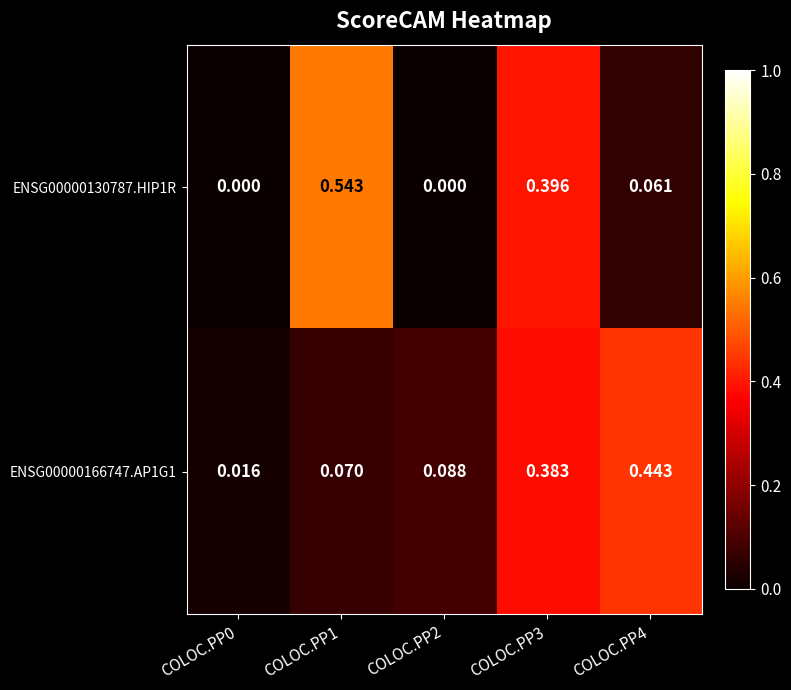

Is the value of ENSG00000130787.HIP1R at COLOC.PP3 greater than the value of ENSG00000166747.AP1G1 at COLOC.PP4?

No